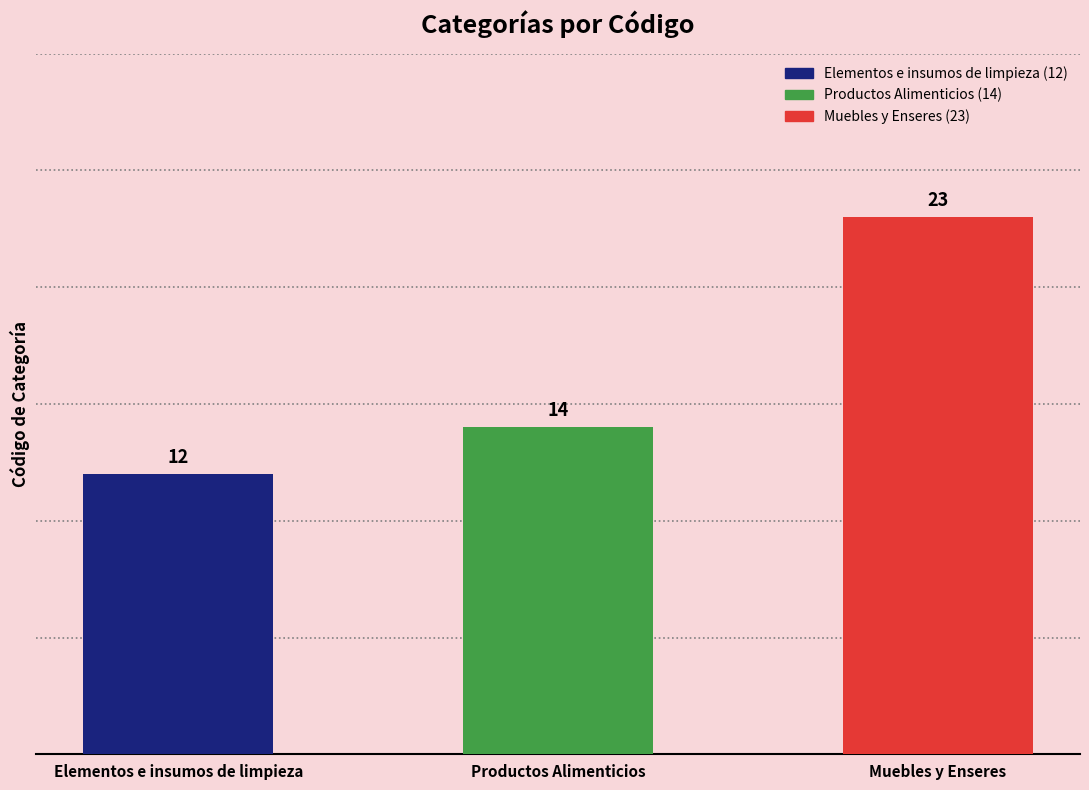

What is the value of the 2nd bar from the left?

14